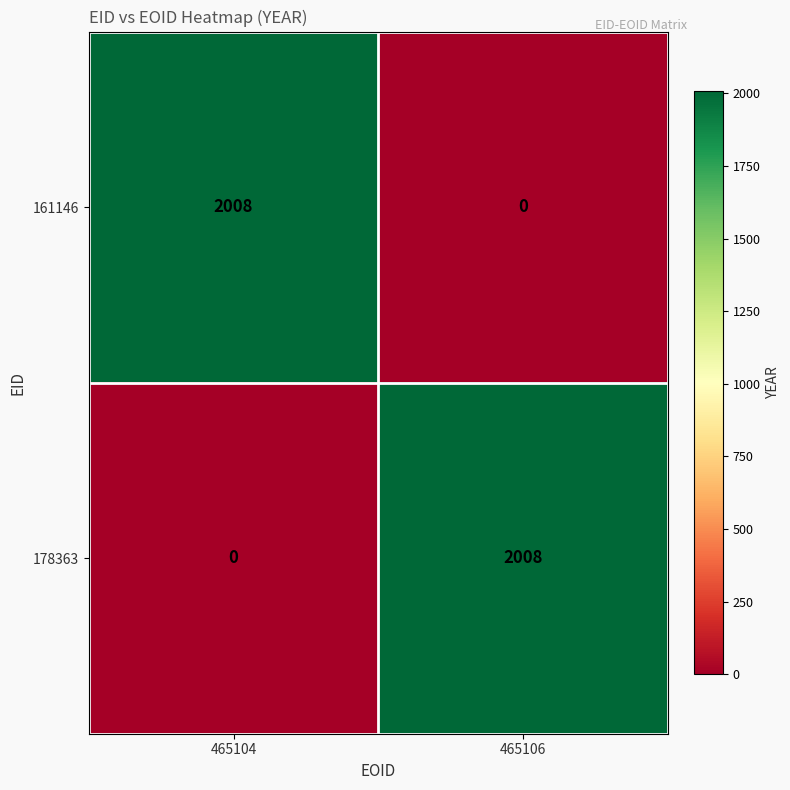

What is the sum of all 161146 values?

2008